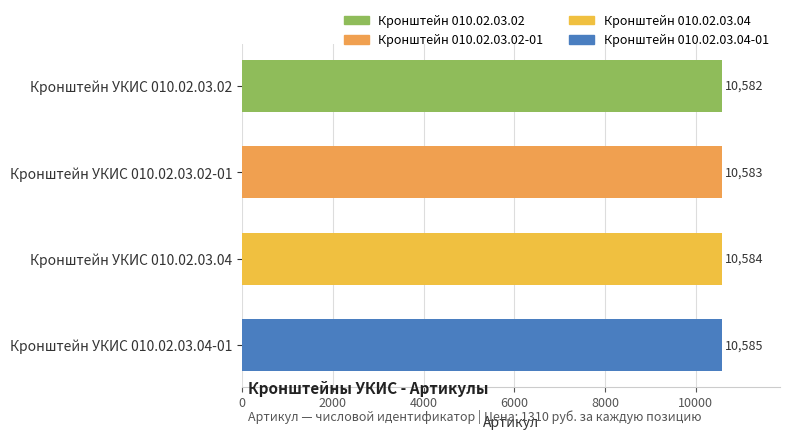

Rank the categories by value from lowest to highest.

Кронштейн УКИС 010.02.03.02, Кронштейн УКИС 010.02.03.02-01, Кронштейн УКИС 010.02.03.04, Кронштейн УКИС 010.02.03.04-01